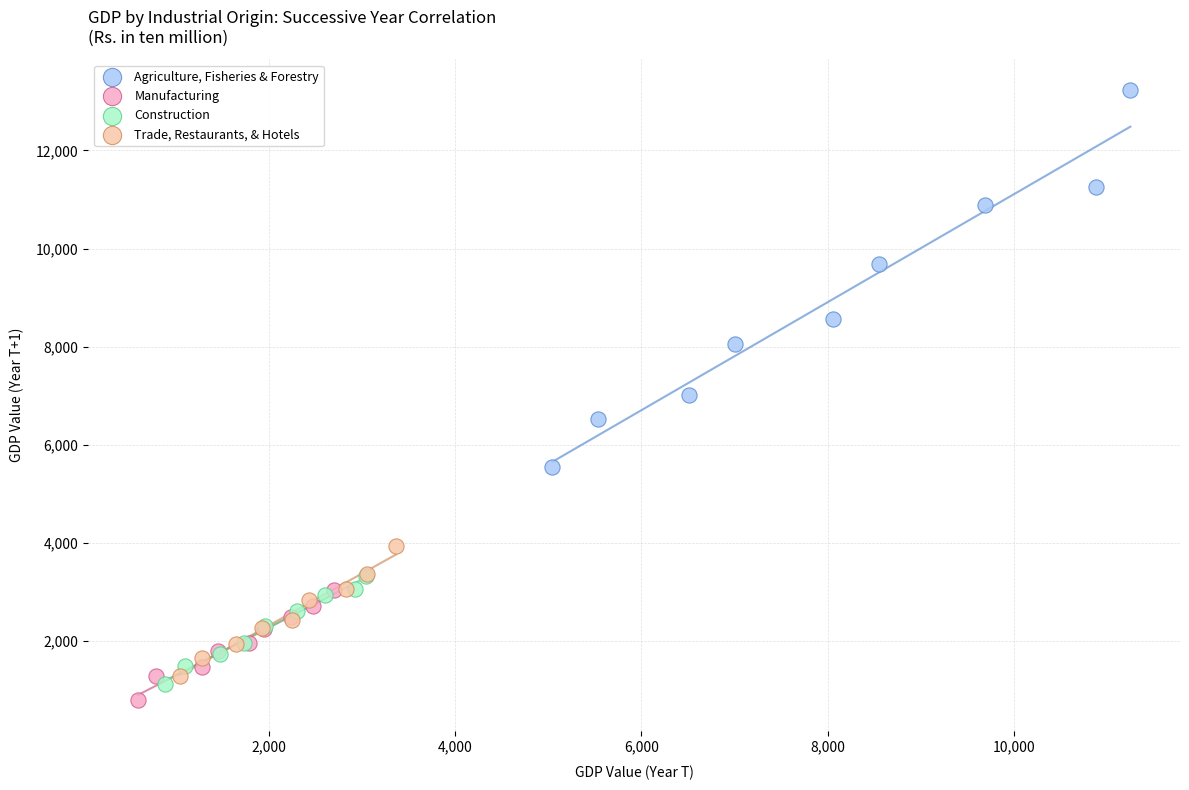

Which series has the largest Y range (max minus min)?

Agriculture, Fisheries & Forestry